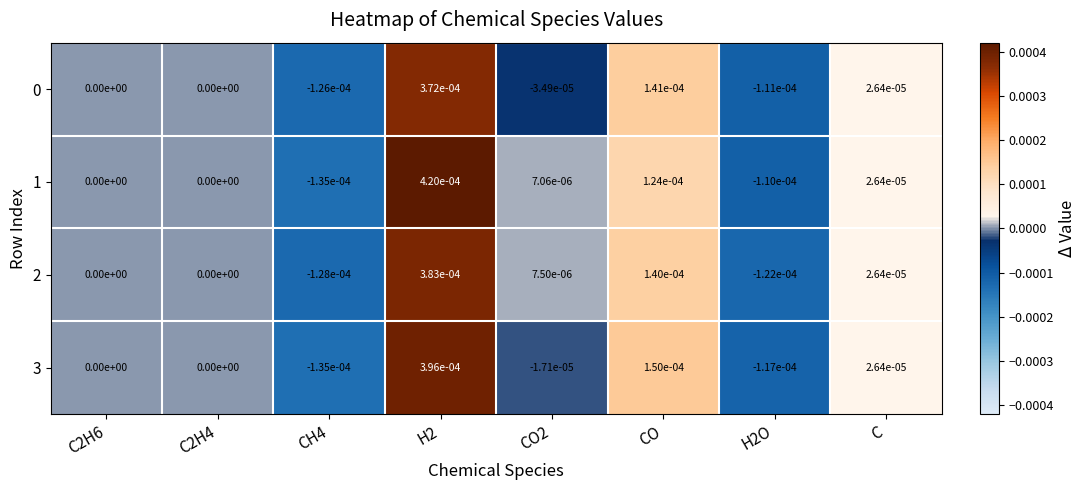

The 3 series shows 0.0 at C2H6. True or false?

True